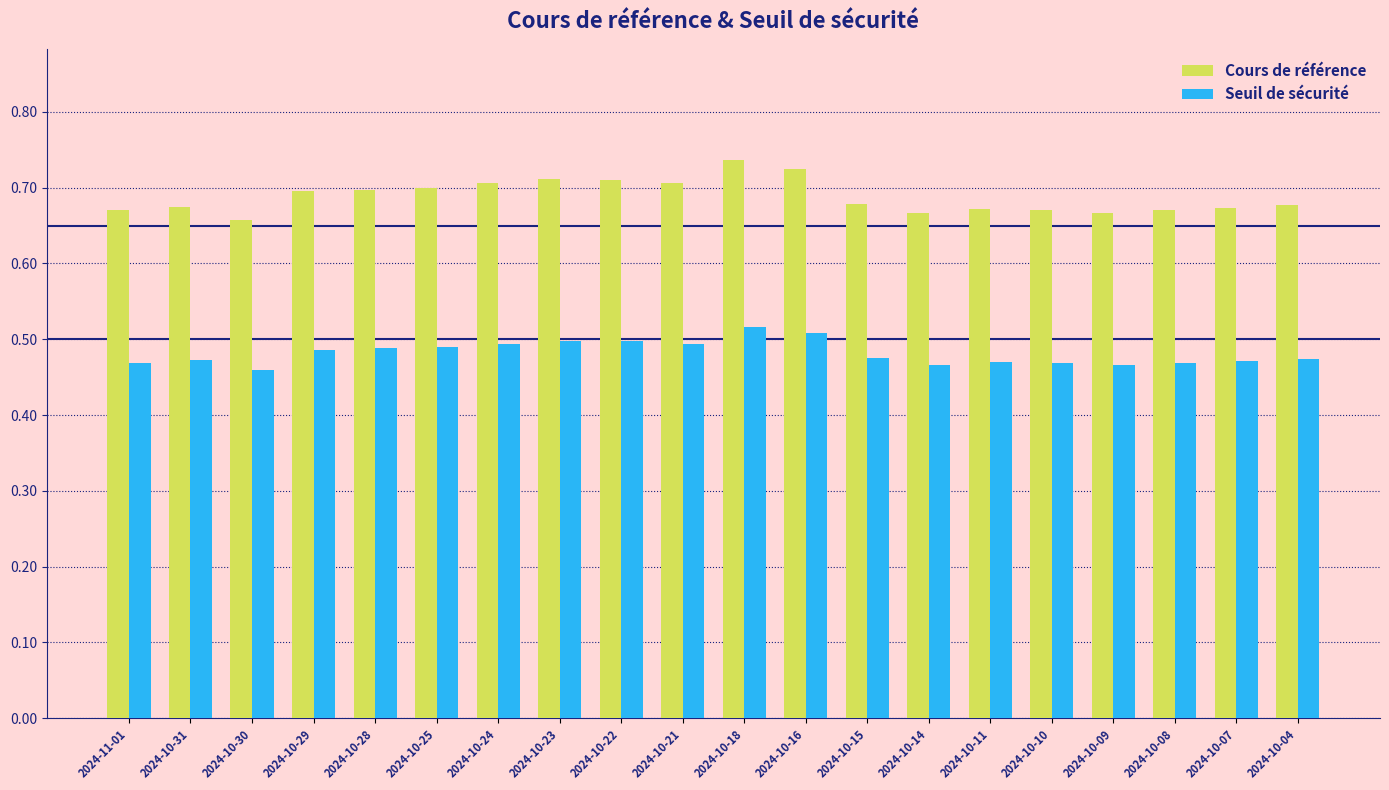

Count the Seuil de sécurité values in the range 0 to 1.

20